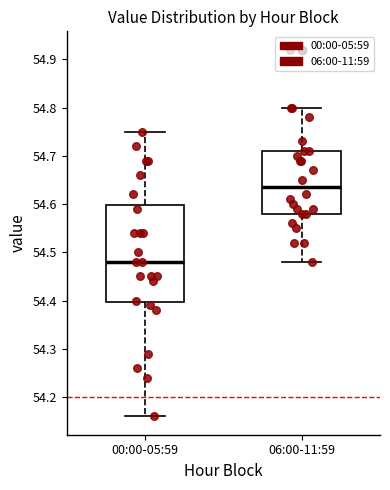

Comparing the boxes themselves (not the whiskers), which one is the tallest?

00:00-05:59